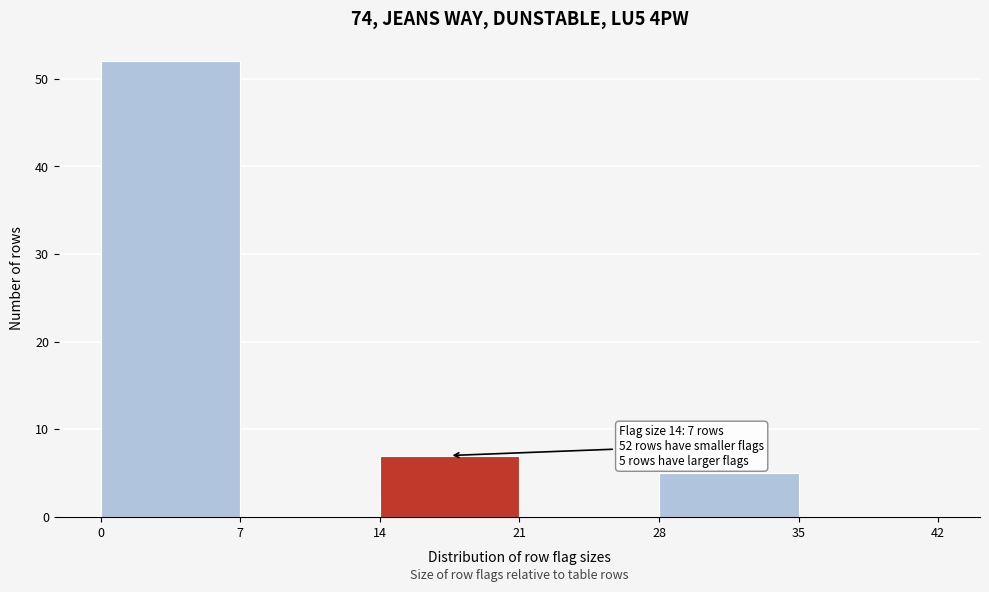

Over which range of the x-axis is the bar tallest?

0 to 7